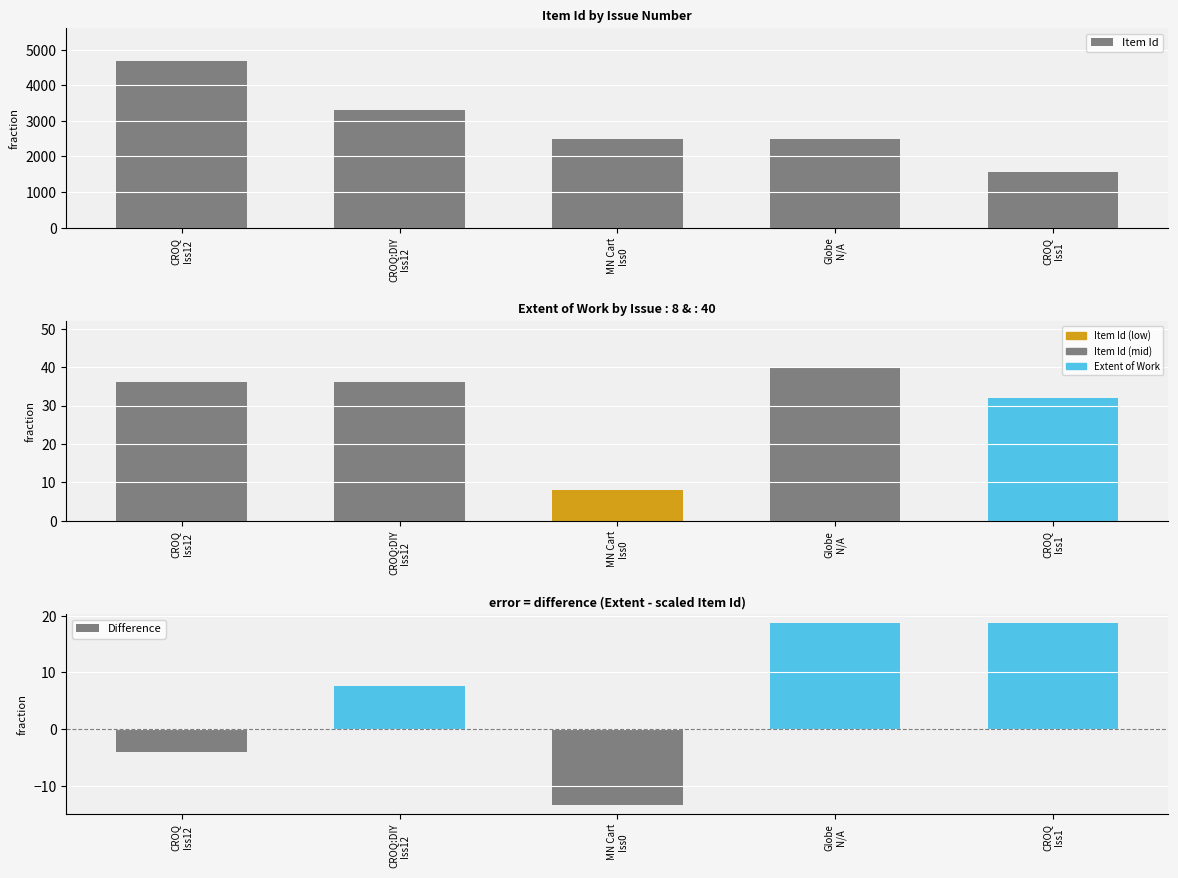

At which label does Difference first exceed 7?

CROQ:DIY
Iss12